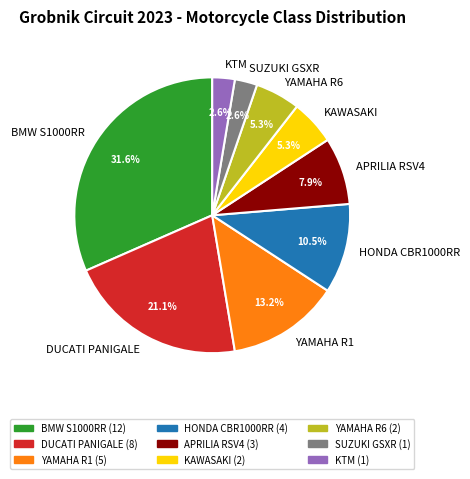

Combined, what portion of the pie is HONDA CBR1000RR and BMW S1000RR?

42.1%